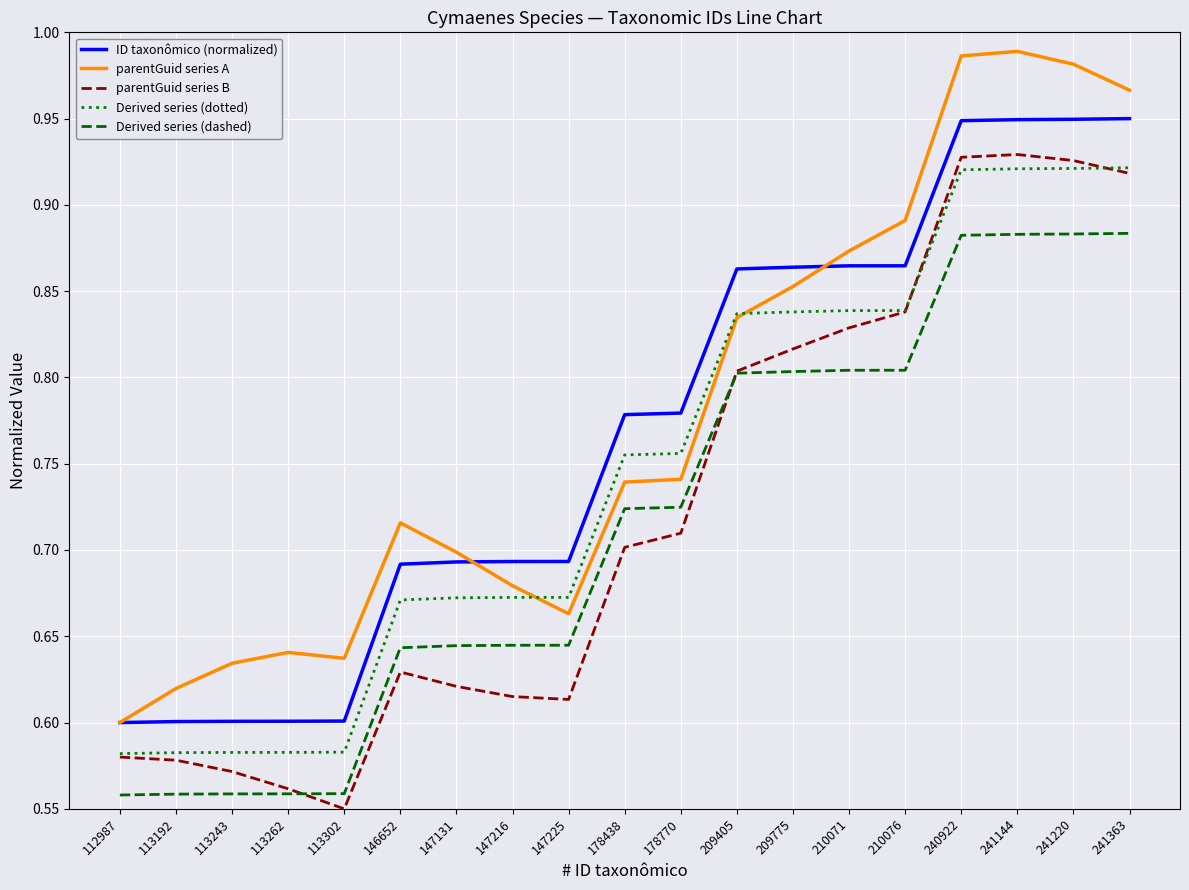

True or false: parentGuid series B has a value of 1.2 at 178438.

False